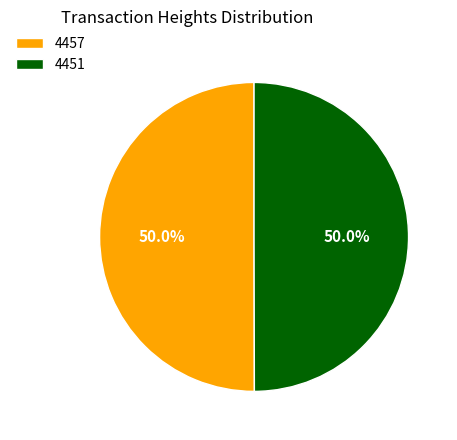

What percentage is the 4457 slice, to the nearest percent?

50%